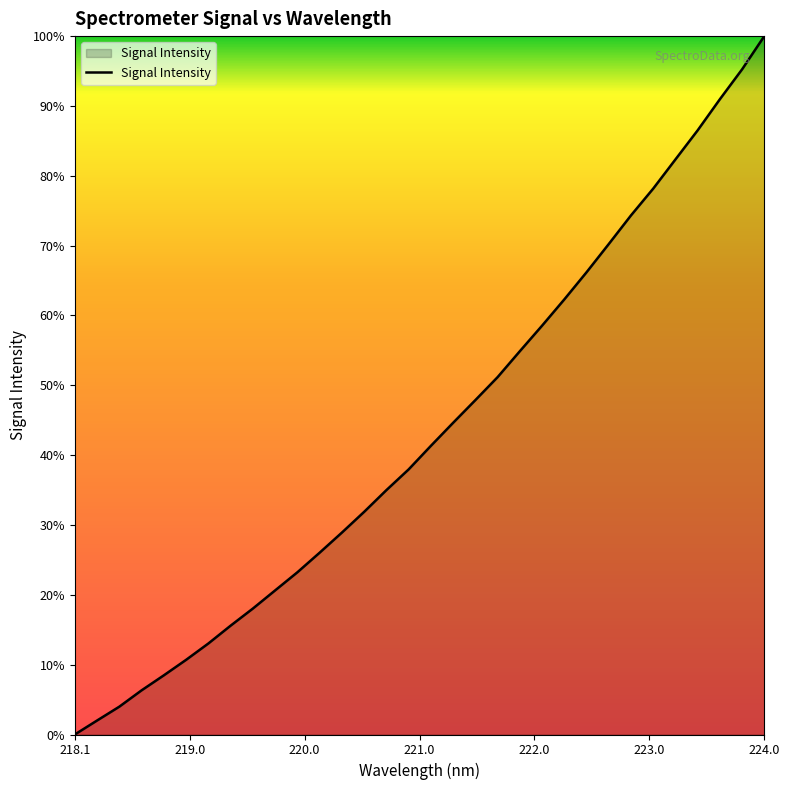

Is this an area chart (filled region under the line)?

Yes